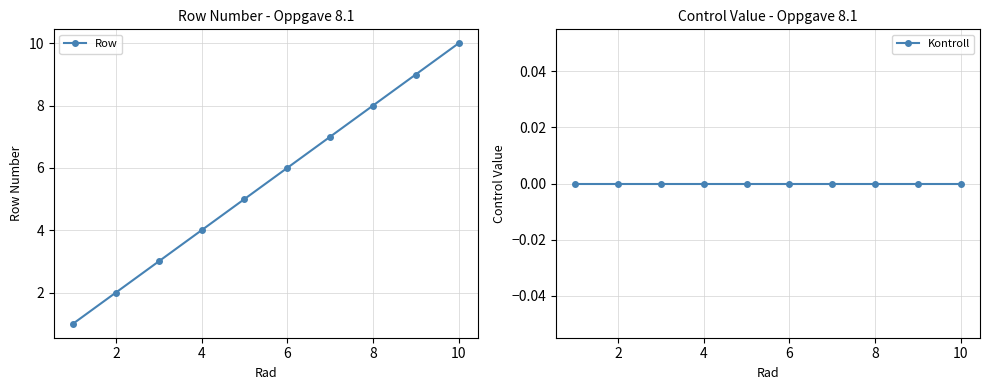

True or false: Row has more than 1 interior local peaks.

False